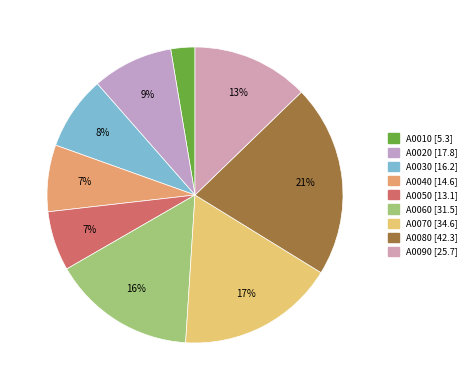

How many segments does this pie chart have?

9